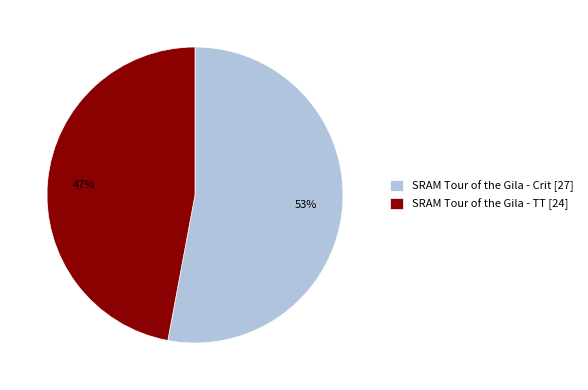

What is the smallest slice in the pie chart?

SRAM Tour of the Gila - TT